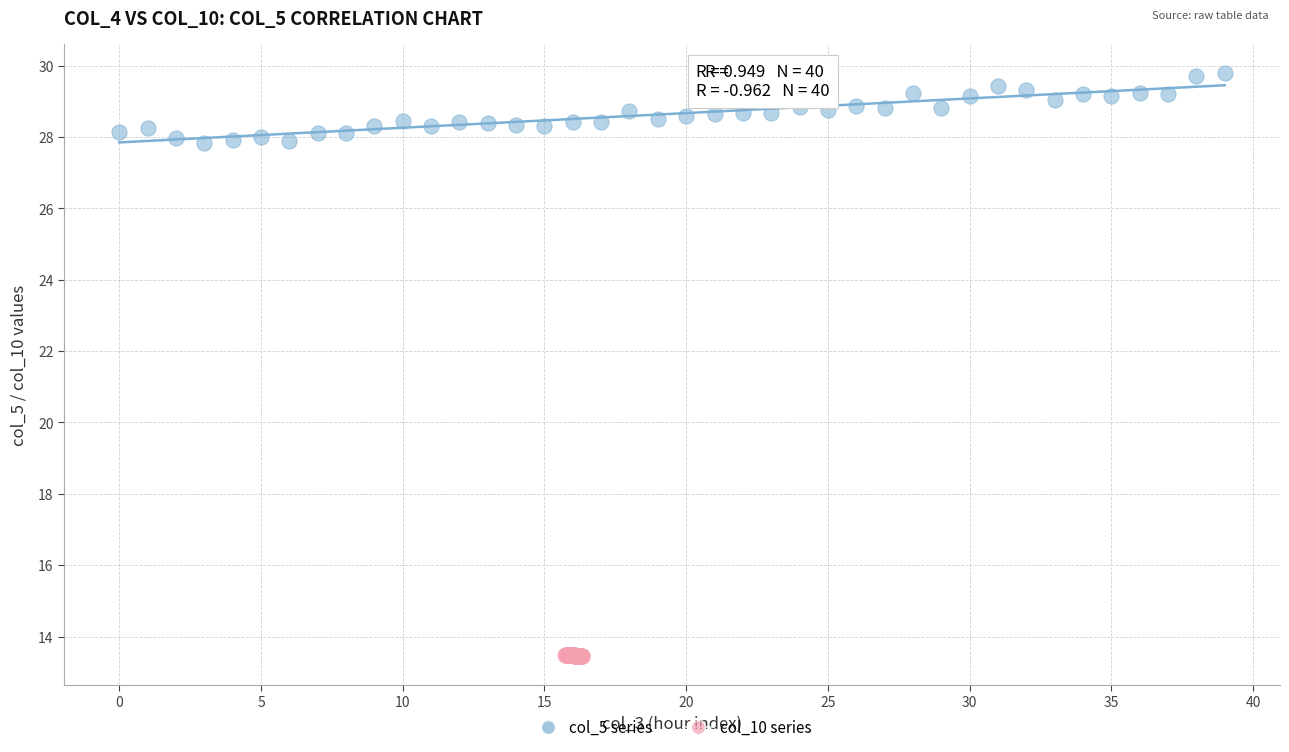

Which series reaches the maximum Y coordinate?

col_5 series